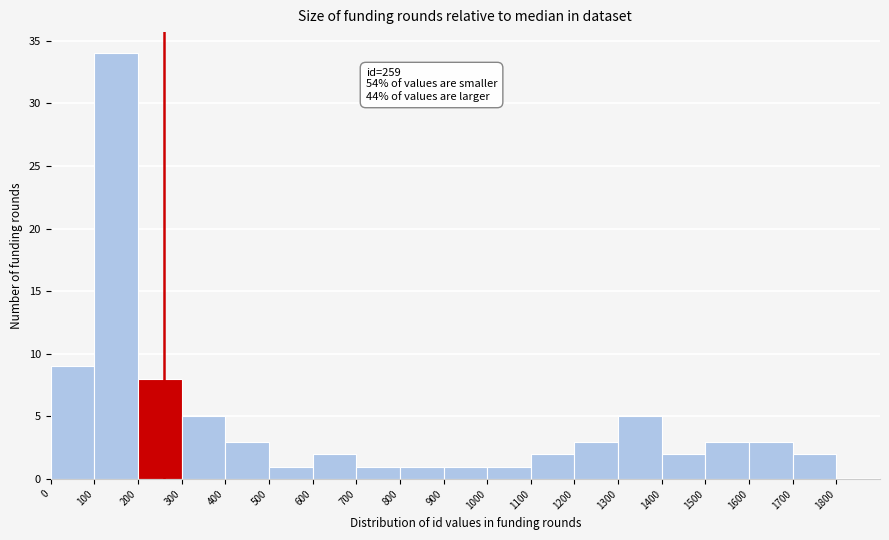

Which range on the x-axis has the tallest bar?

100 to 200